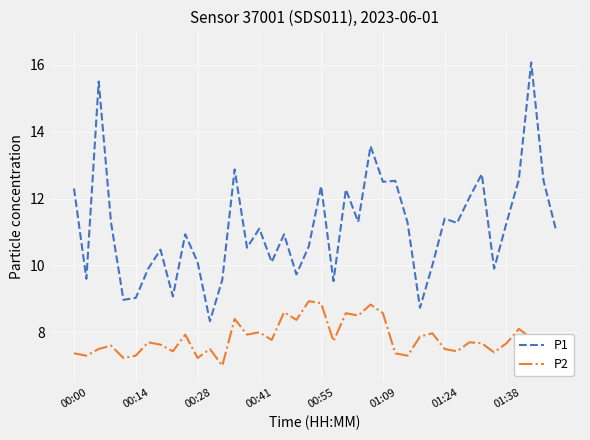

What is the maximum value for P2?

8.9